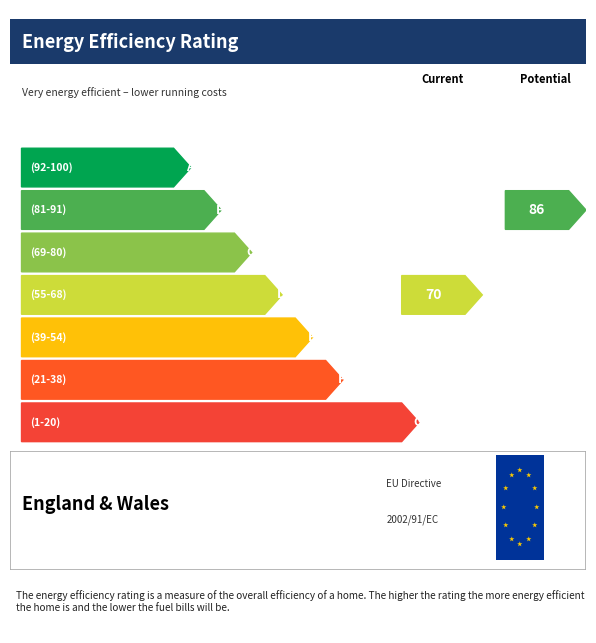

Which has a higher value, 28 or 28?

28